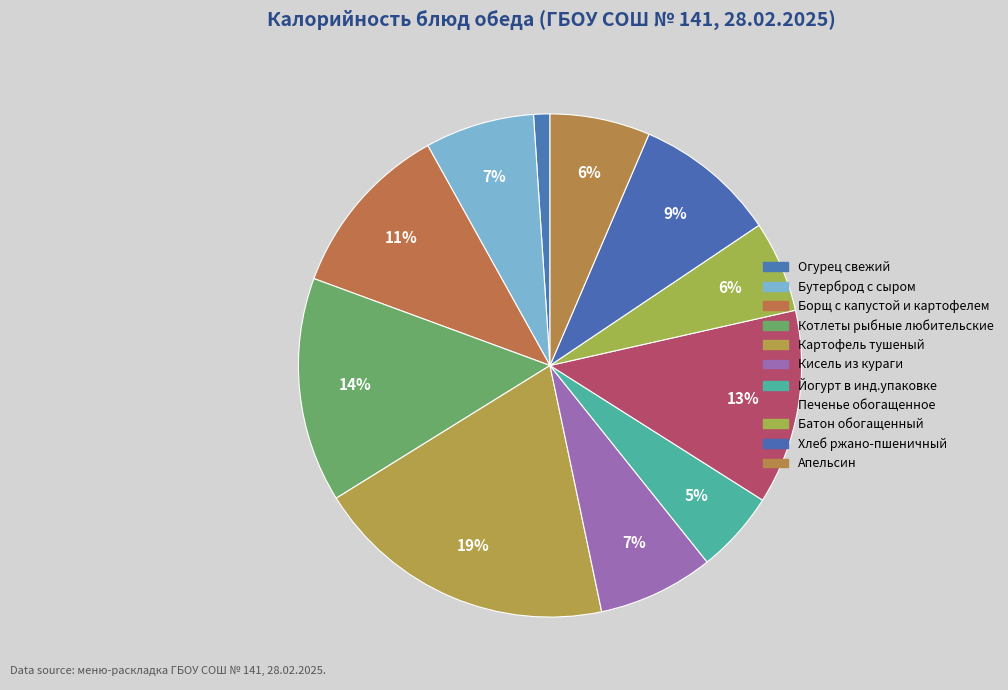

What percentage is the Хлеб ржано-пшеничный slice, to the nearest percent?

9%